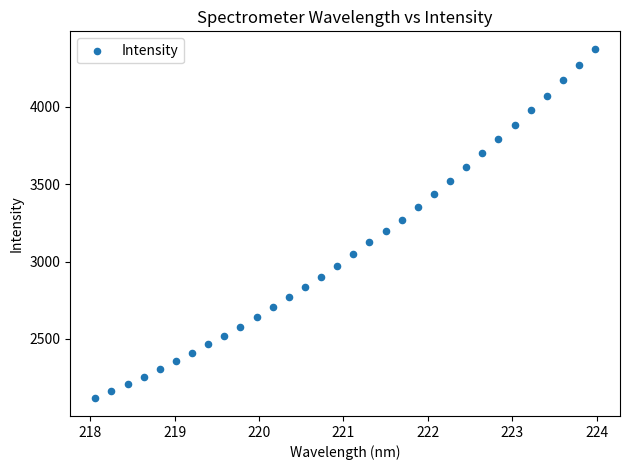

What is the range of Y values (max minus min)?

2257.9